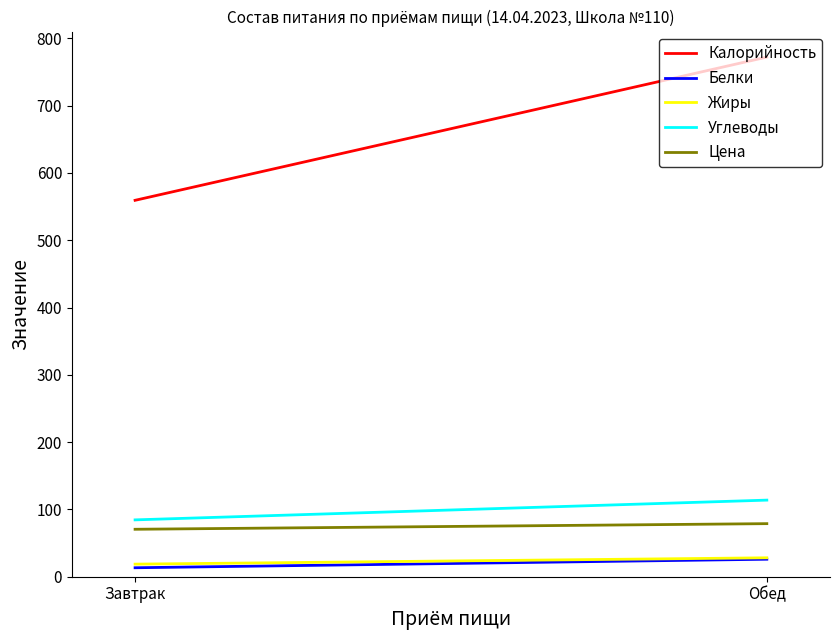

What is the difference between the highest and lowest values at Завтрак?

546.0